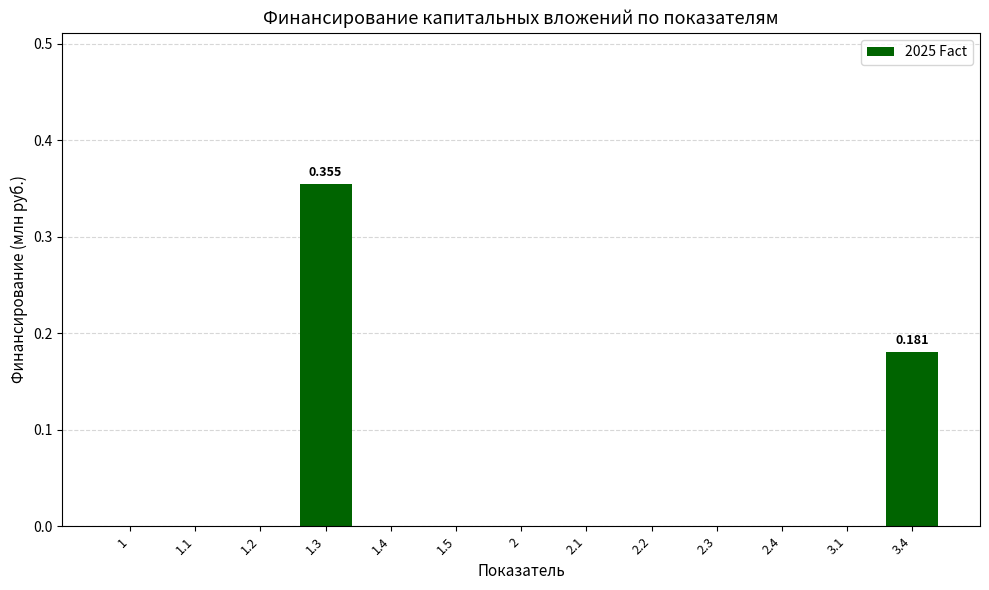

List the labels in order of value, smallest first.

1, 1.1, 1.2, 1.4, 1.5, 2, 2.1, 2.2, 2.3, 2.4, 3.1, 3.4, 1.3